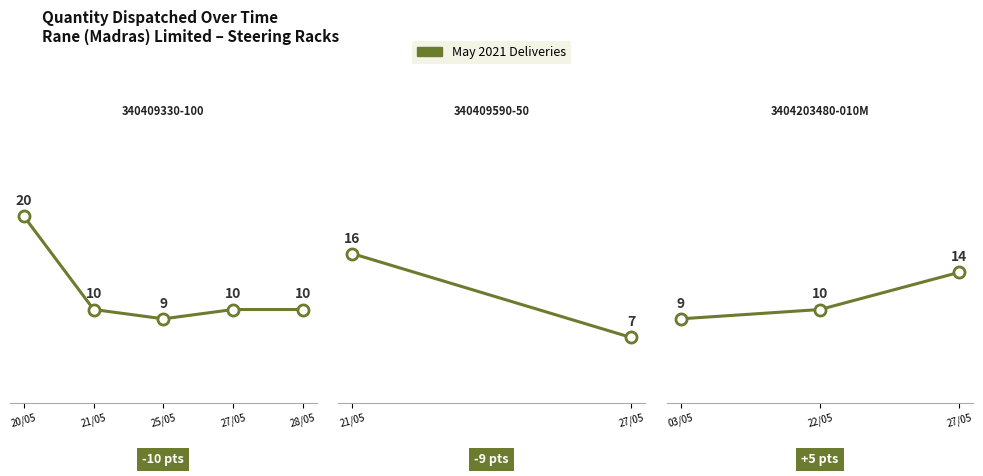

What is the average value?

11